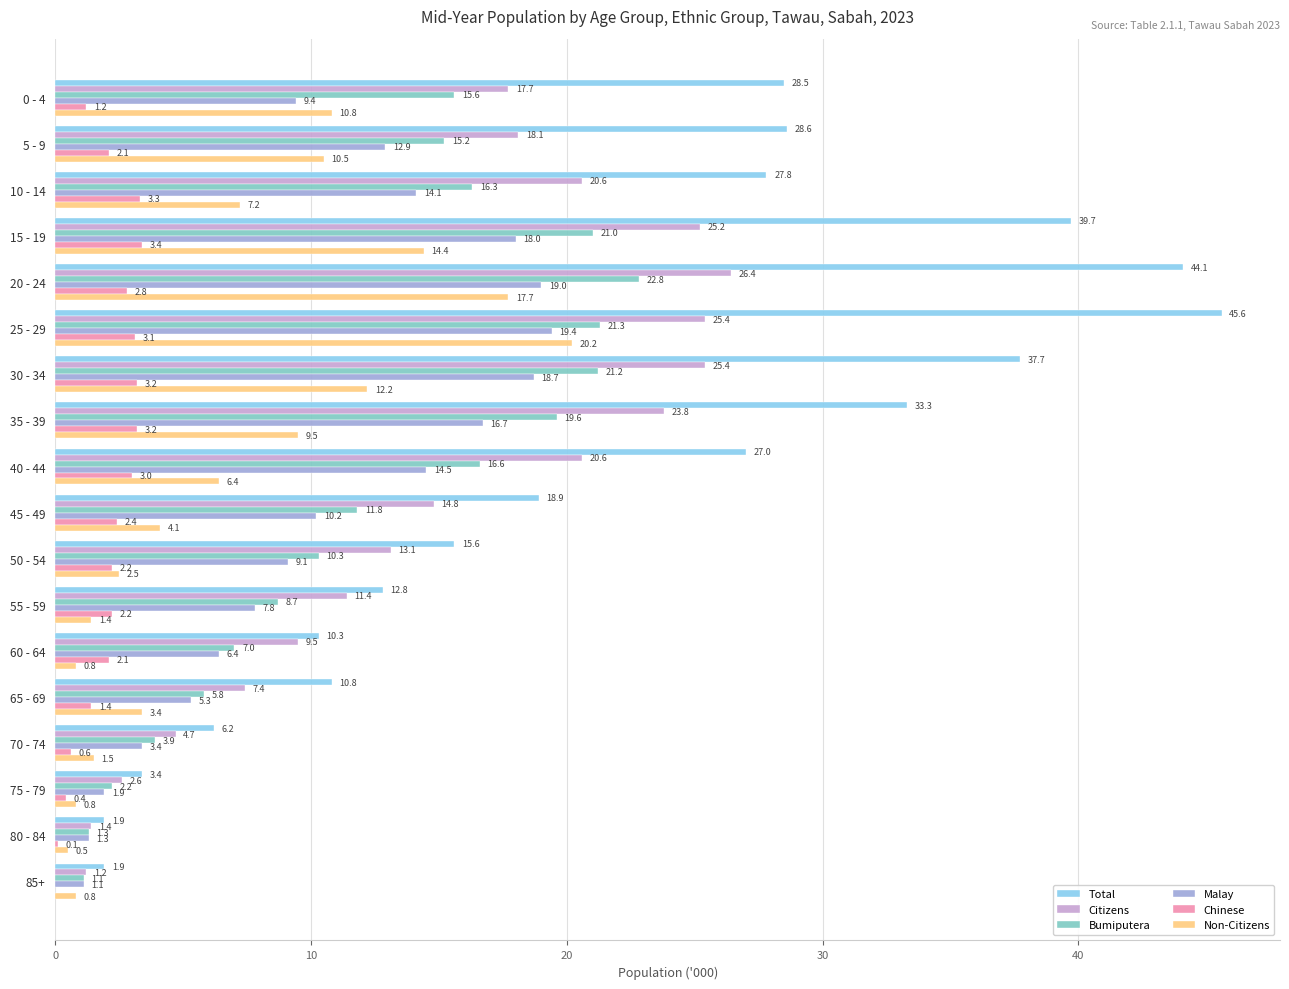

At which category is the sum across all series the highest?

25 - 29